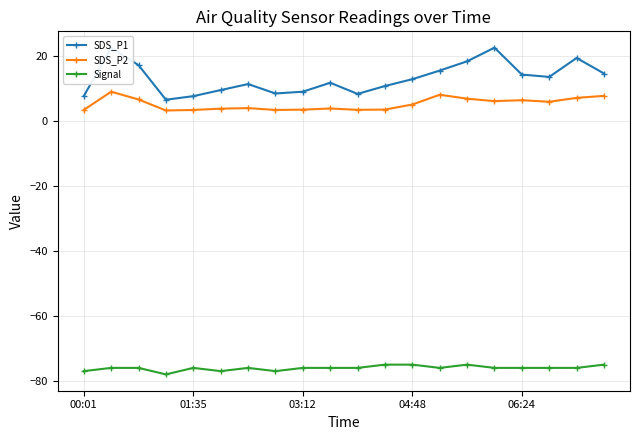

How many series are shown in this chart?

3